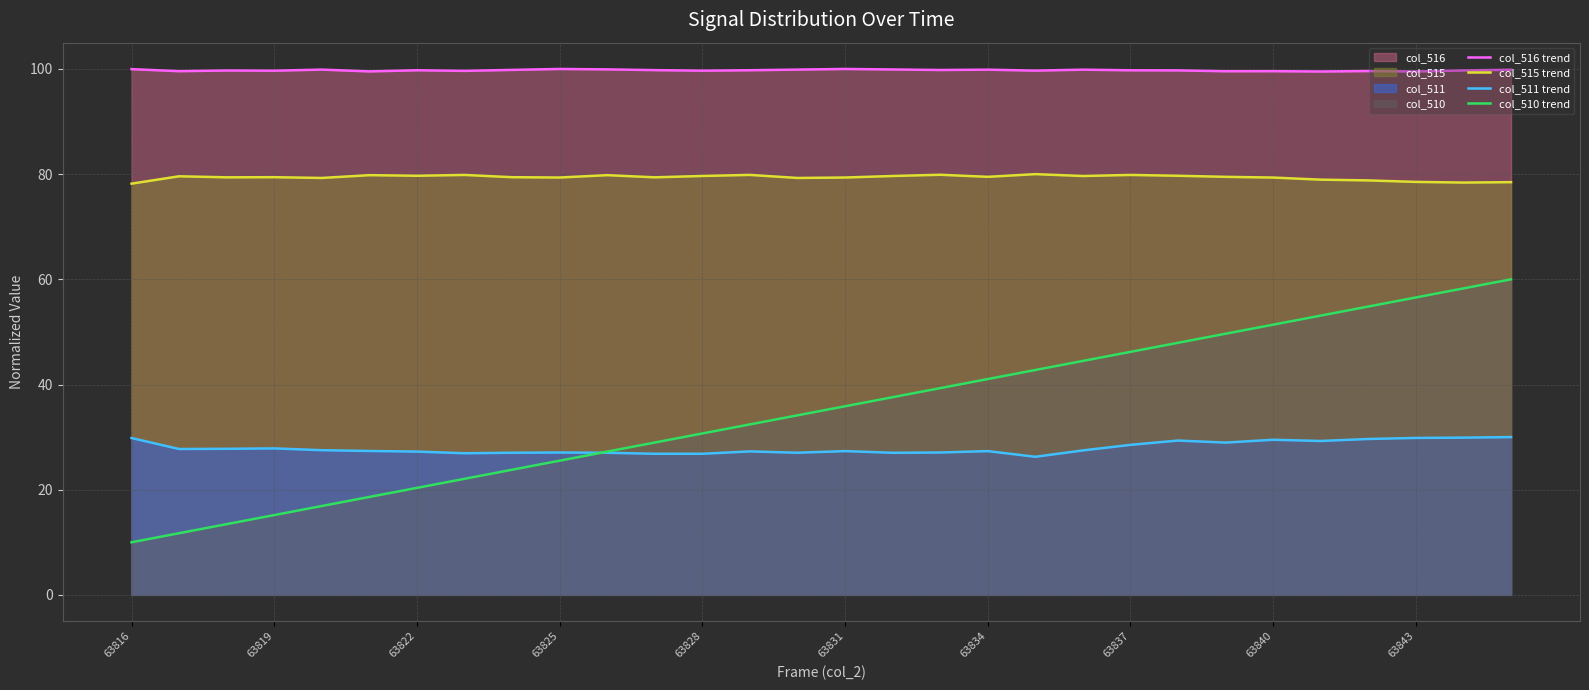

Which series changed the most between 63816 and 63831?

col_510 trend